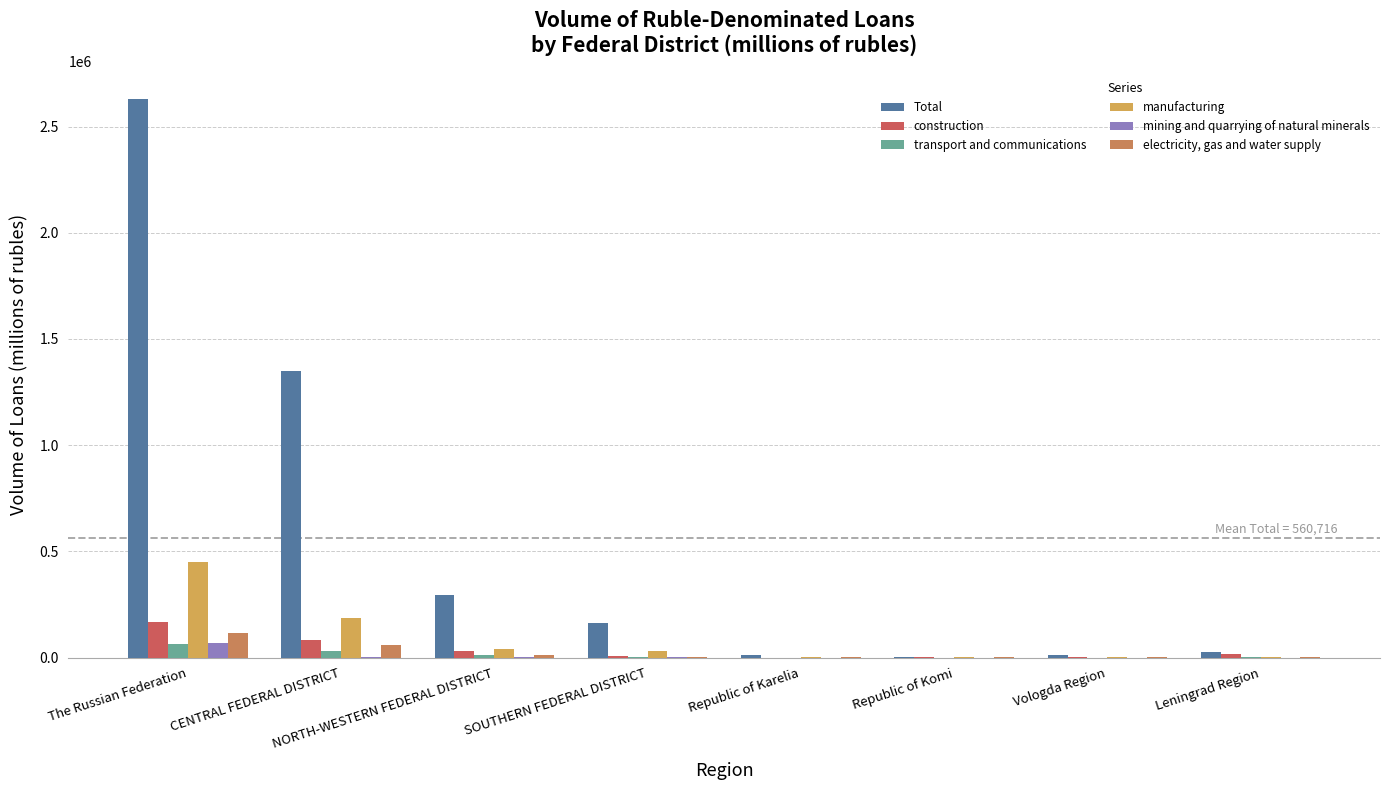

What is the maximum value shown in the chart?

2628589